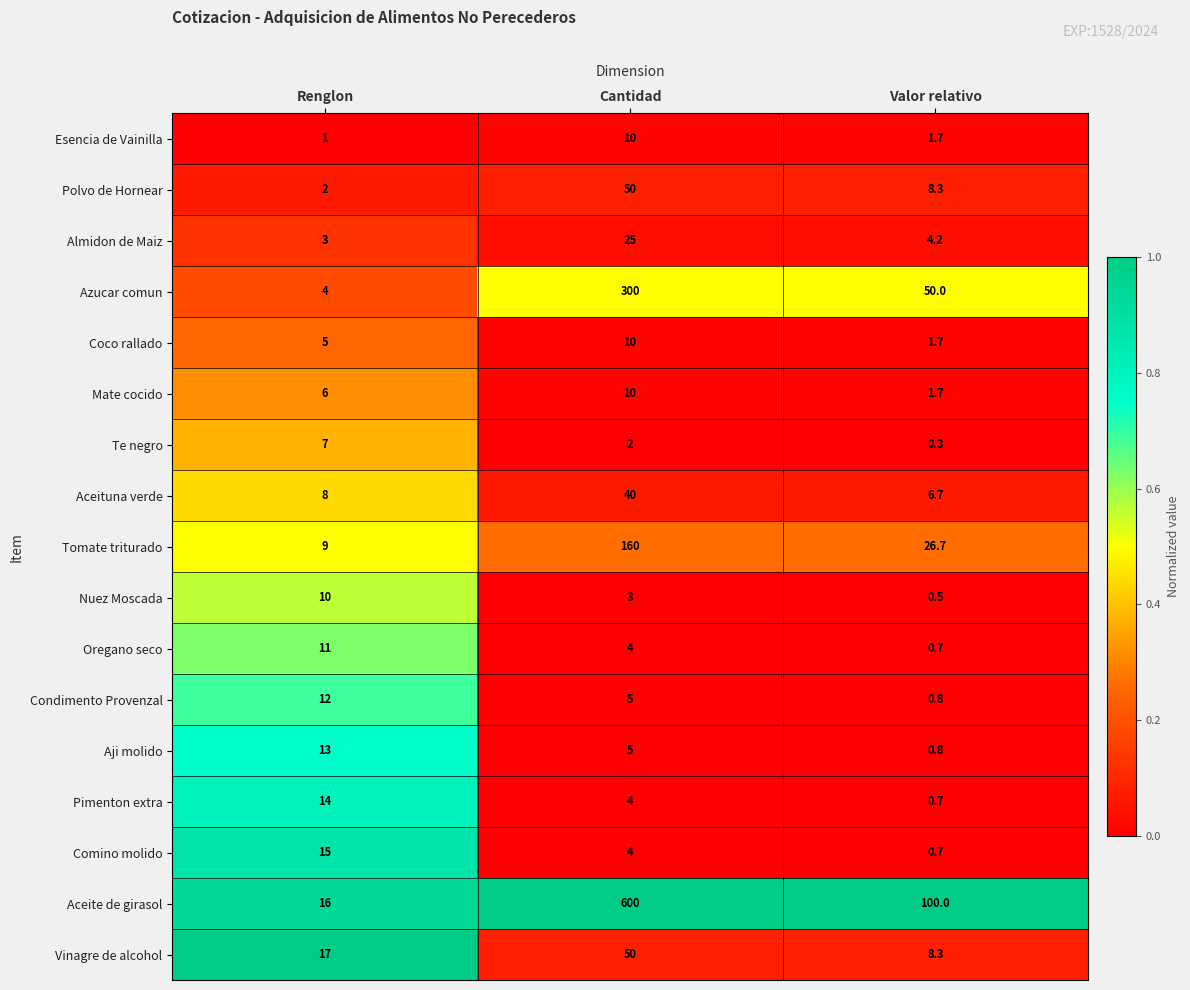

What is the sum of all Tomate triturado values?

195.7